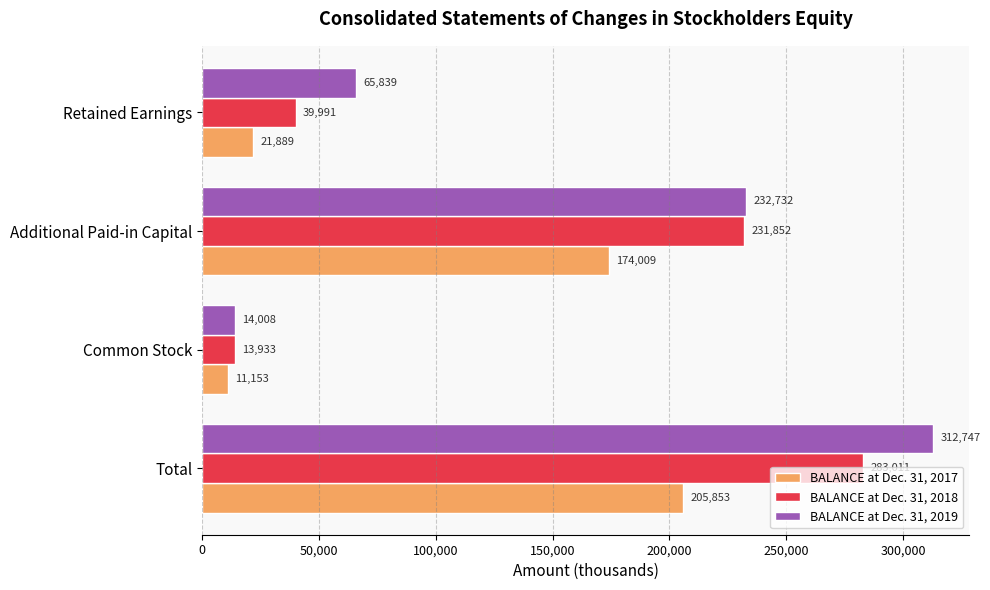

Between Common Stock and Retained Earnings, which series saw the biggest shift?

BALANCE at Dec. 31, 2019